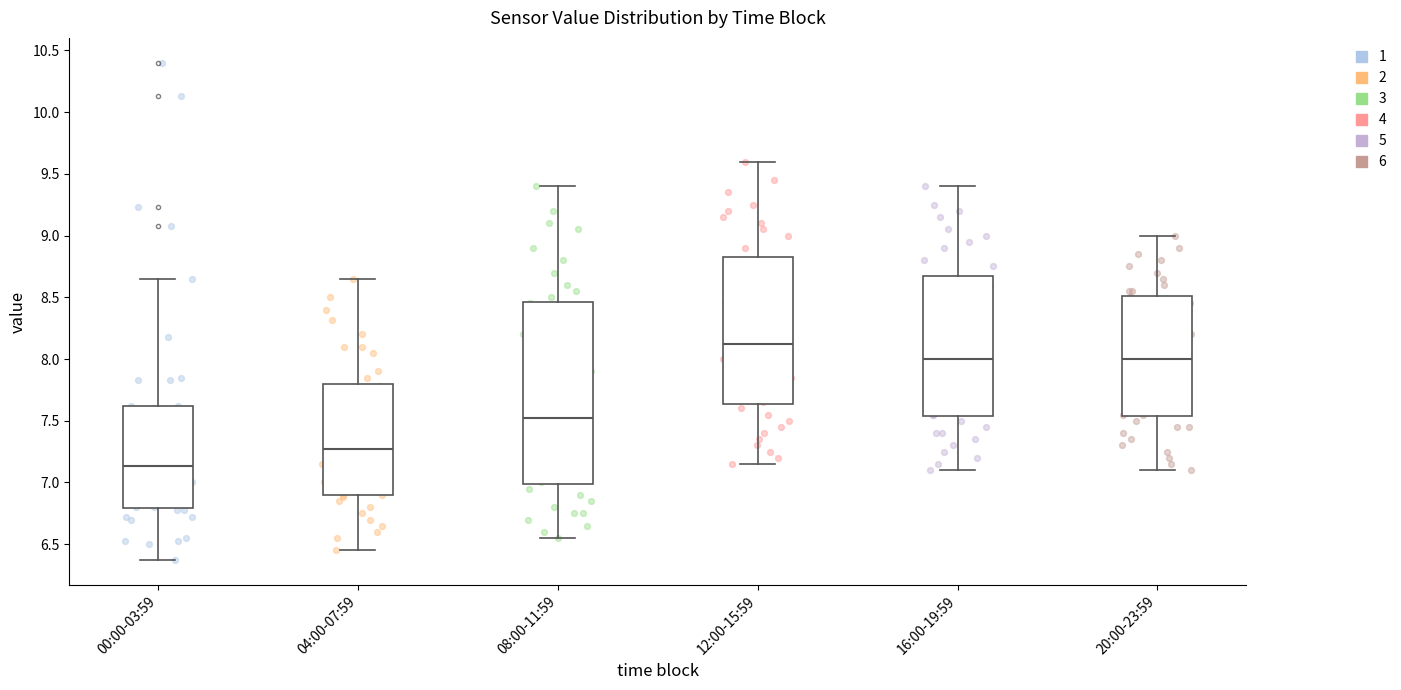

Which box is the tallest, from its lower edge to its upper edge?

08:00-11:59